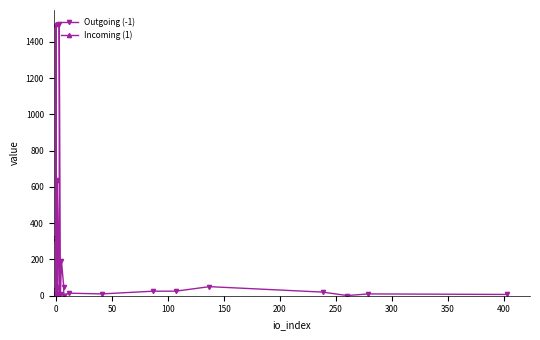

What is the value of the Outgoing (-1) point at the 21st from the left?

7